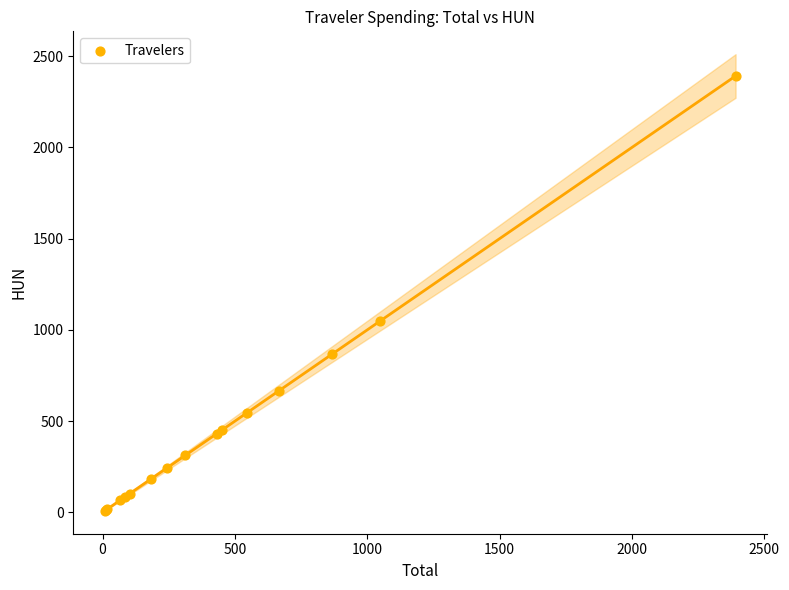

What Y value in the scatter plot is closest to 1200?

1050.1